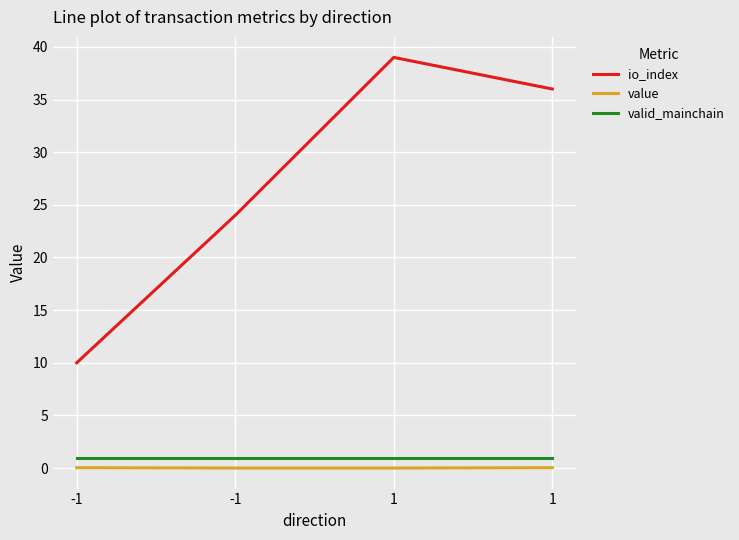

What is the maximum value for io_index?

39.0